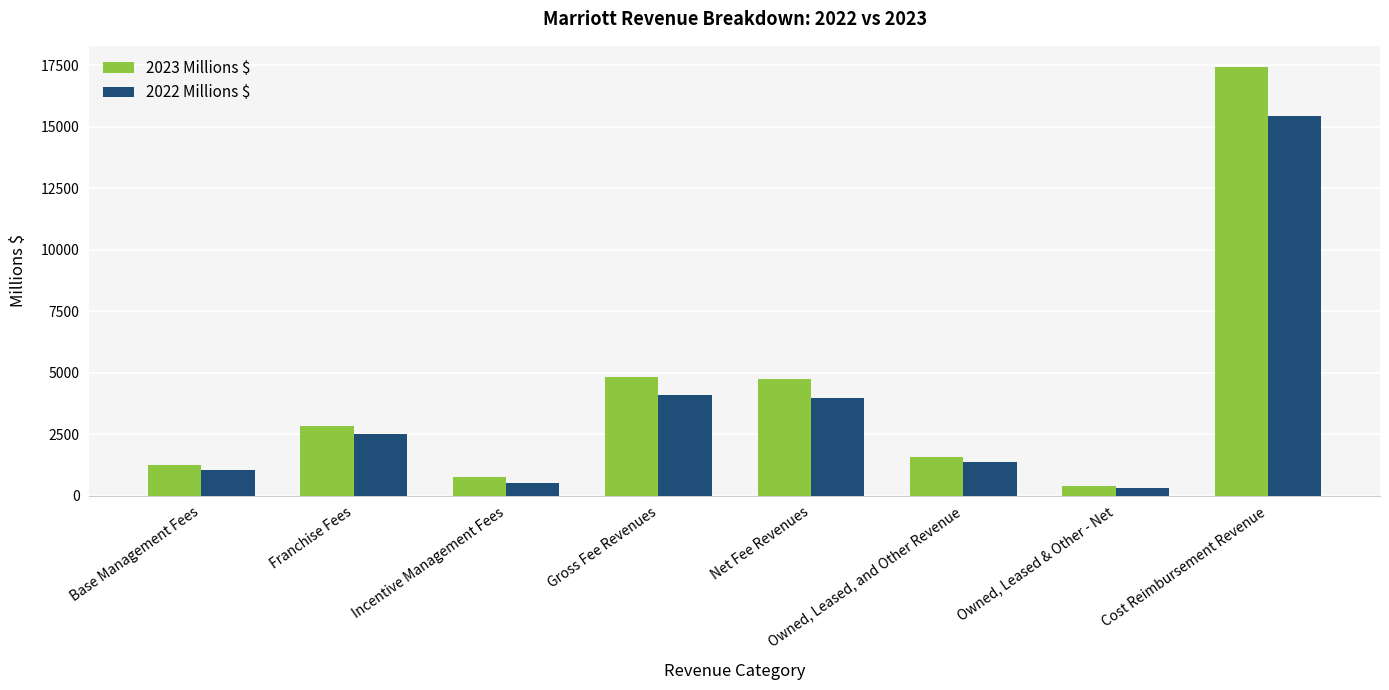

What is the difference between the maximum and second lowest values in the 2023 Millions $ series?

16658